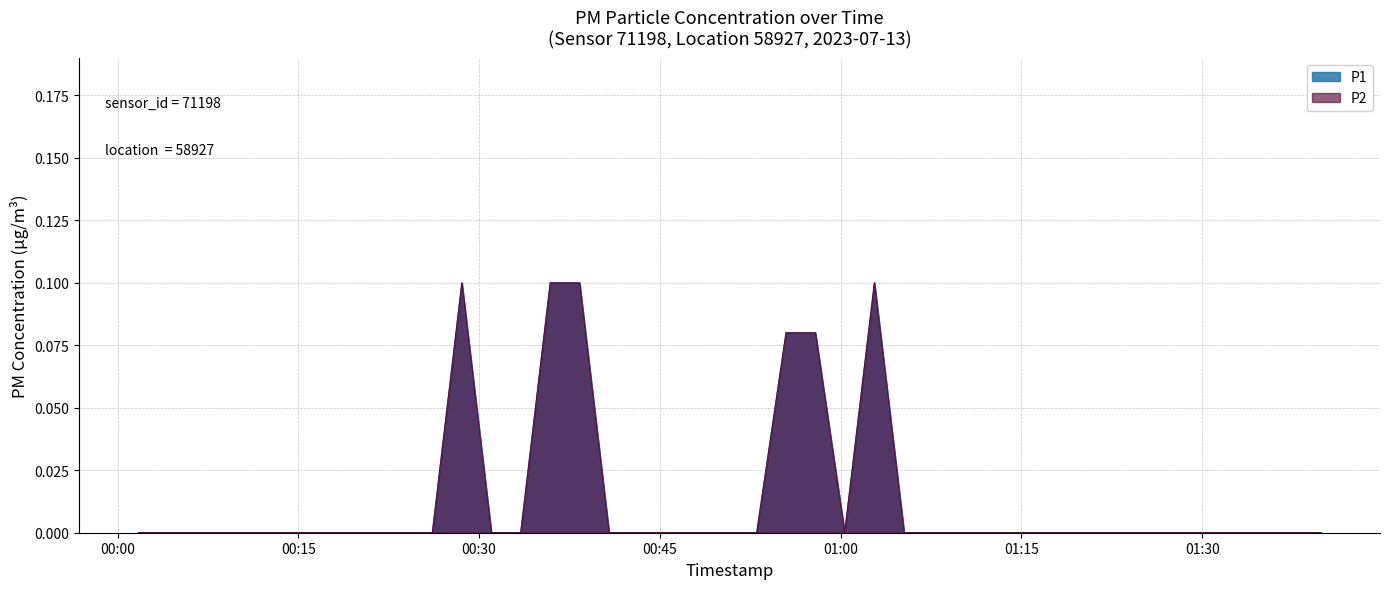

Reading left to right, list all the values displayed in this chart.

P1: 0.0	0.1	0.0	0.0	0.1	0.1	0.0	0.1	0.0	0.0	0.0	0.0	0.1	0.1	0.1	0.1	0.0	0.0	0.1	0.0
P2: 0.0	0.1	0.0	0.0	0.1	0.1	0.0	0.1	0.0	0.0	0.0	0.0	0.1	0.1	0.1	0.1	0.0	0.0	0.1	0.0